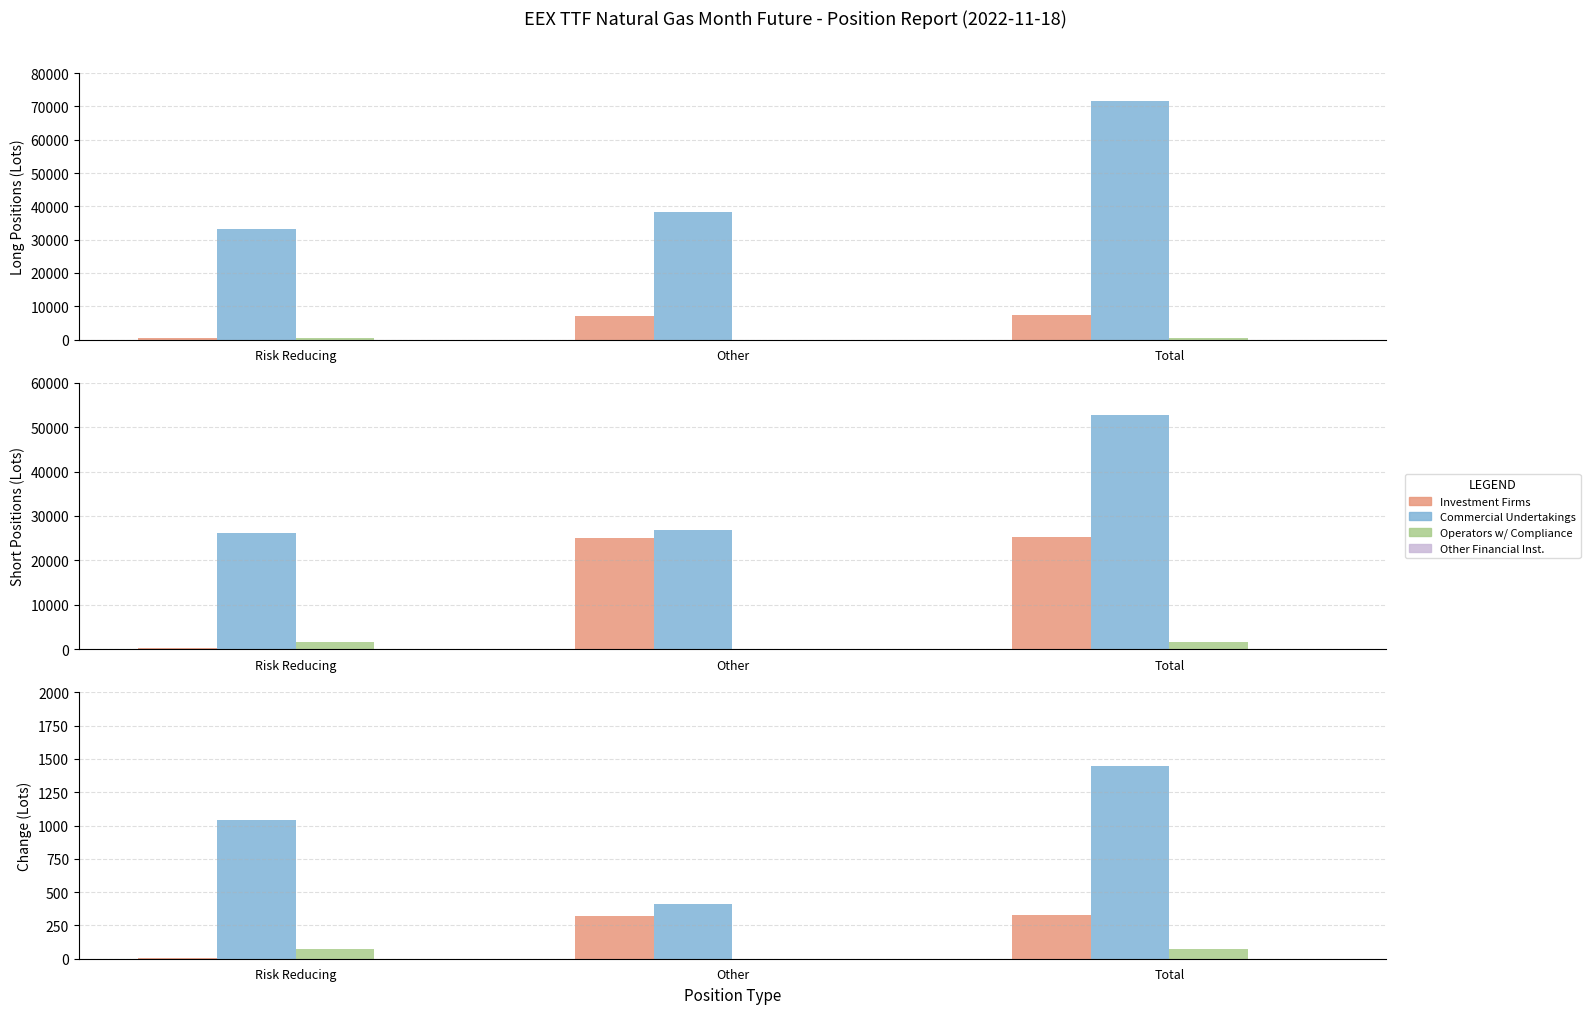

Are the bars grouped side by side (vs. stacked)?

Yes